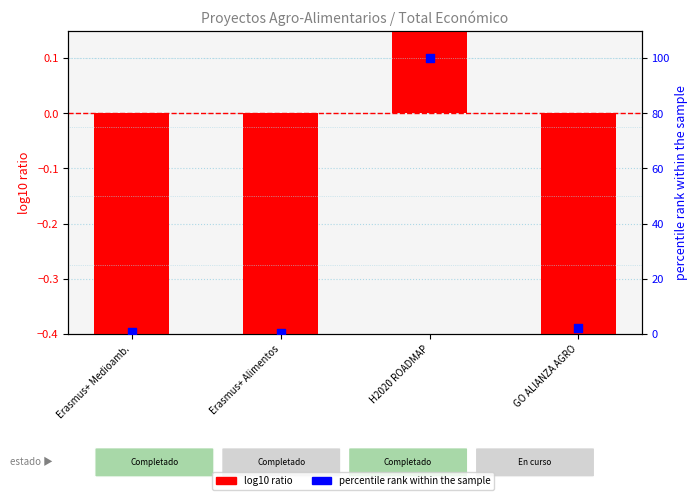

Which series contains the highest Y value?

percentile rank within the sample